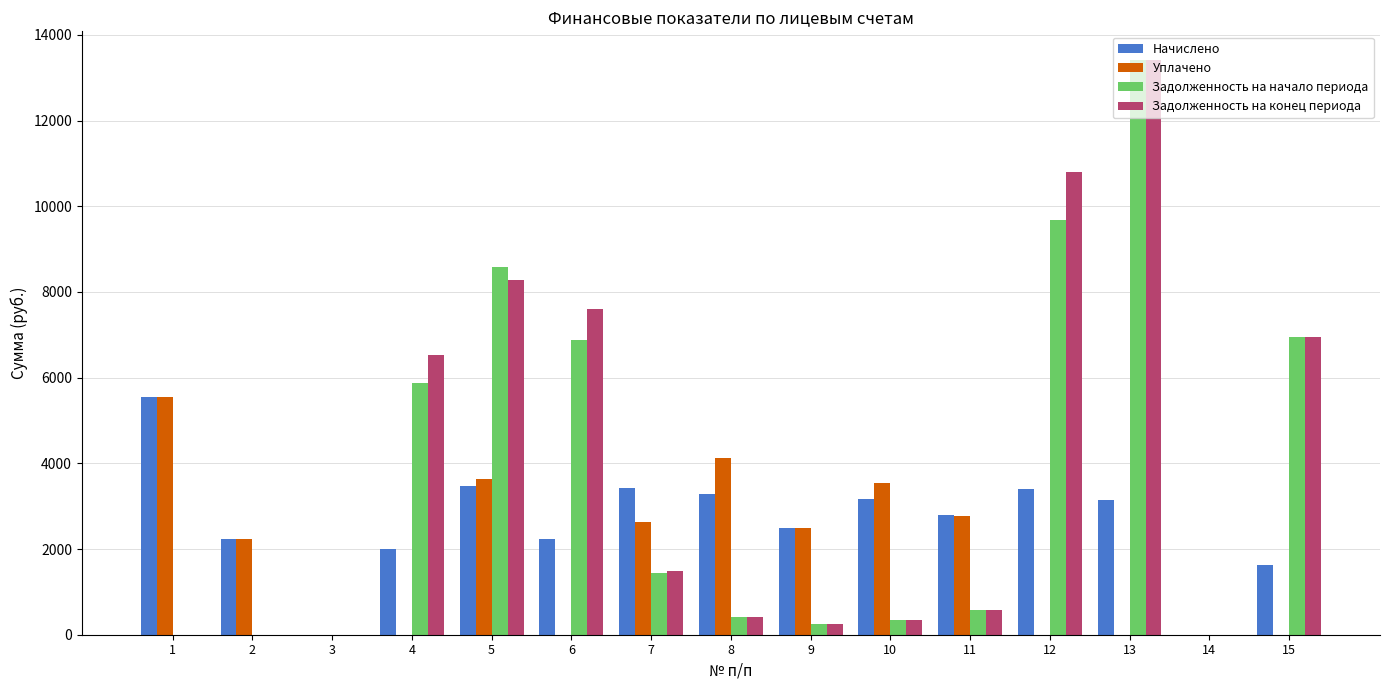

Are the bars grouped side by side (vs. stacked)?

Yes